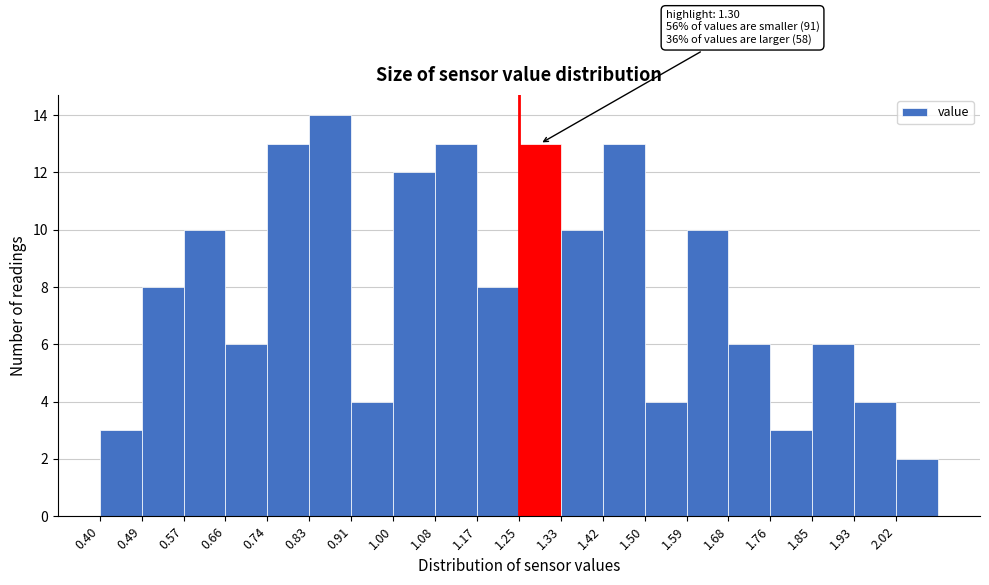

Which range on the x-axis has the tallest bar?

0.825 to 0.910